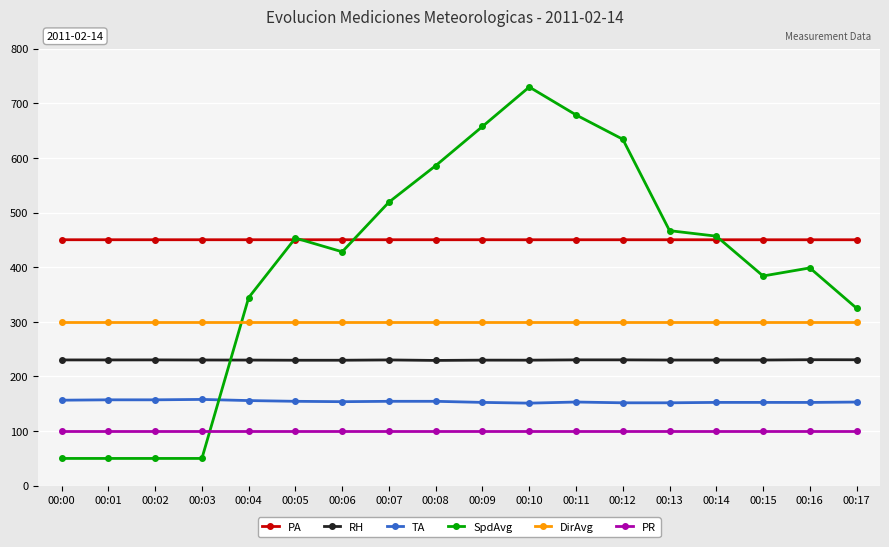

Is the value of PR at 00:14 greater than the value of SpdAvg at 00:06?

No